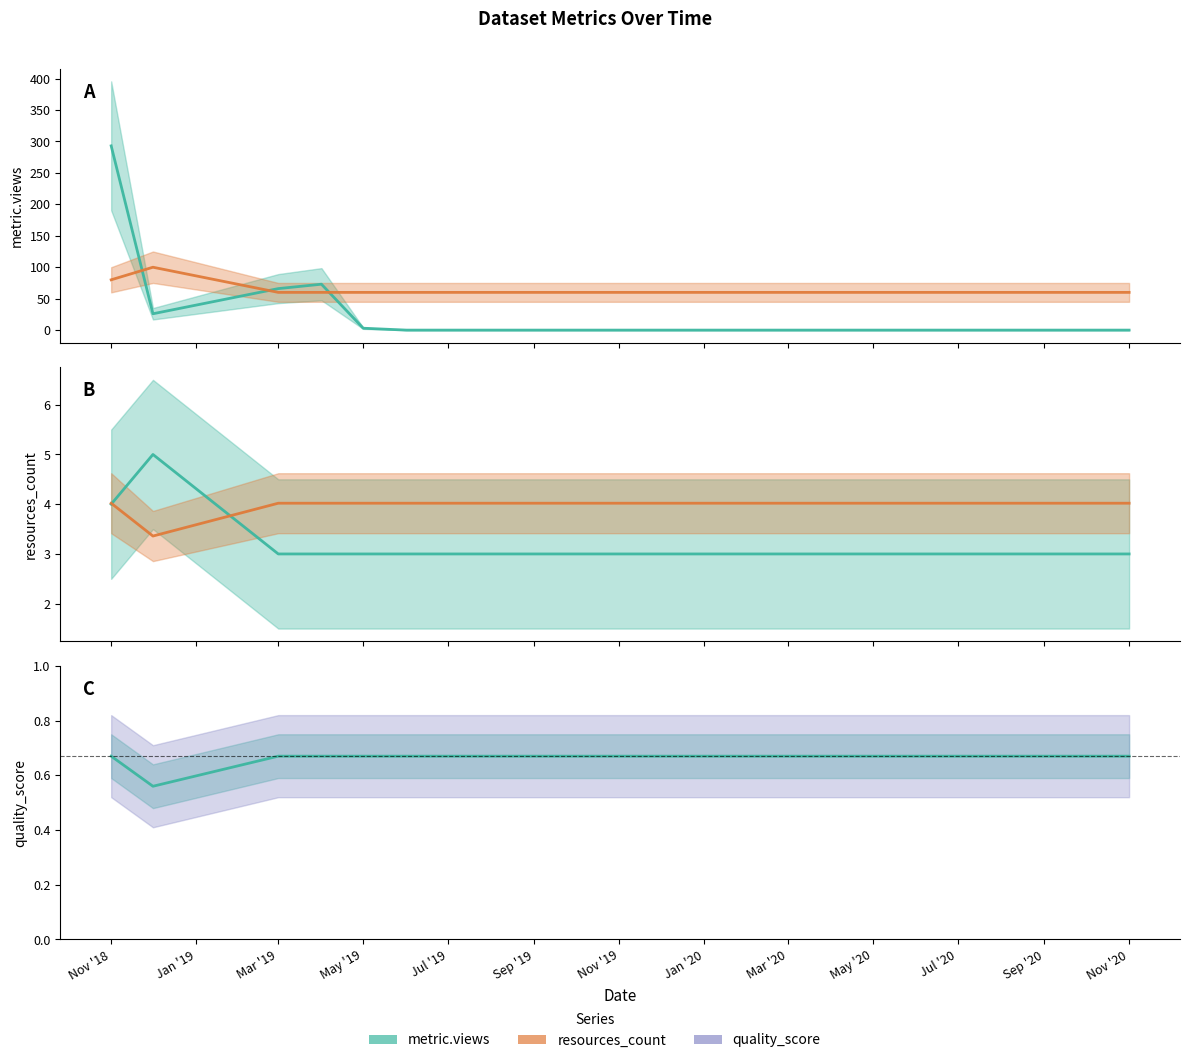

What is the value of the resources_count point at the 3rd from the left?

60.0